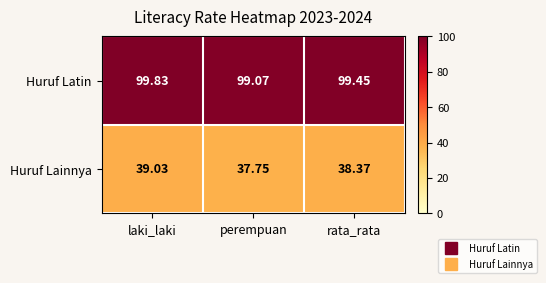

Which series has the largest range (max minus min)?

Huruf Lainnya